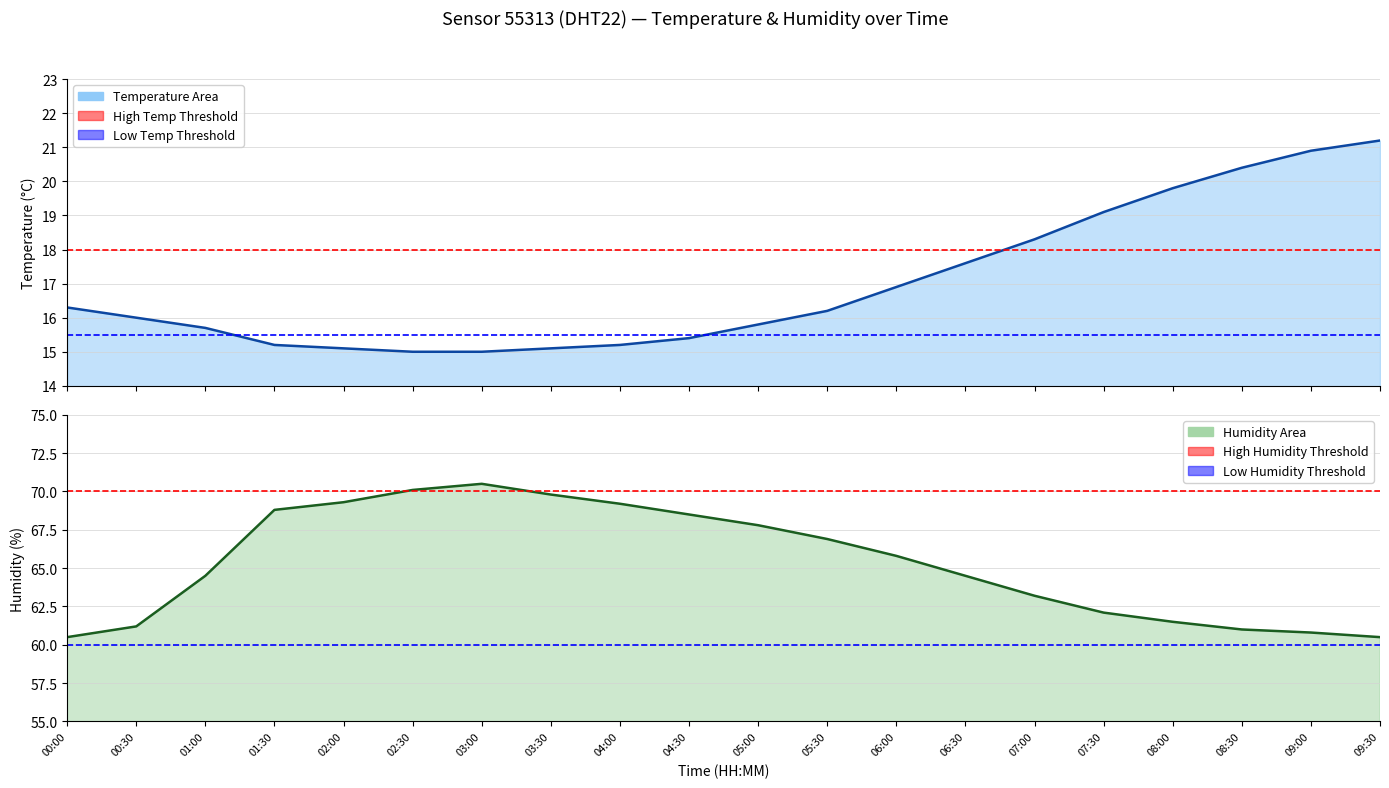

What is the value of the High Humidity Threshold point at the 2nd from the left?

70.0